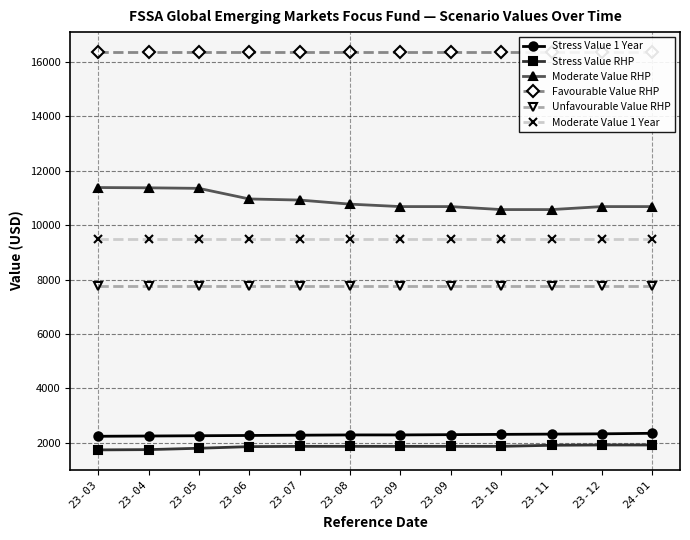

Rank the series at 23-10 from lowest to highest value.

Stress Value RHP, Stress Value 1 Year, Unfavourable Value RHP, Moderate Value 1 Year, Moderate Value RHP, Favourable Value RHP